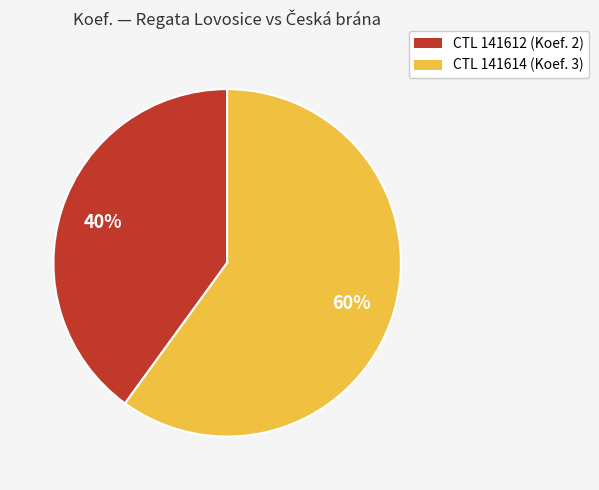

Which has a higher value, CTL 141612 (Koef. 2) or CTL 141614 (Koef. 3)?

CTL 141614 (Koef. 3)